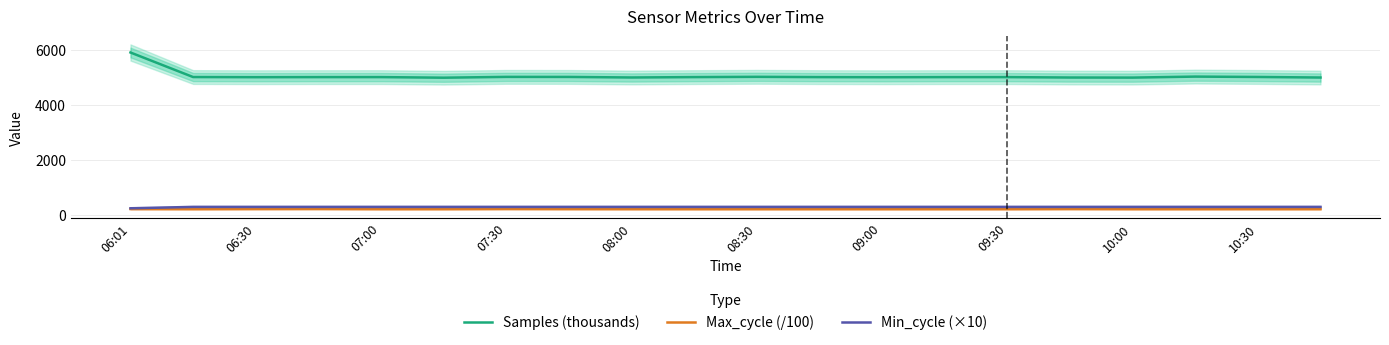

True or false: Max_cycle (/100) and Min_cycle (×10) cross at least once.

False